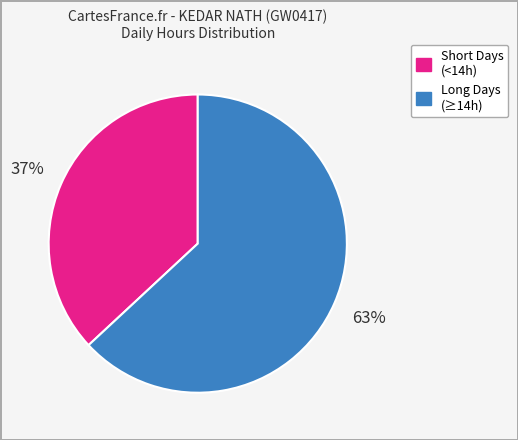

To the nearest percent, what is the average slice percentage?

50%